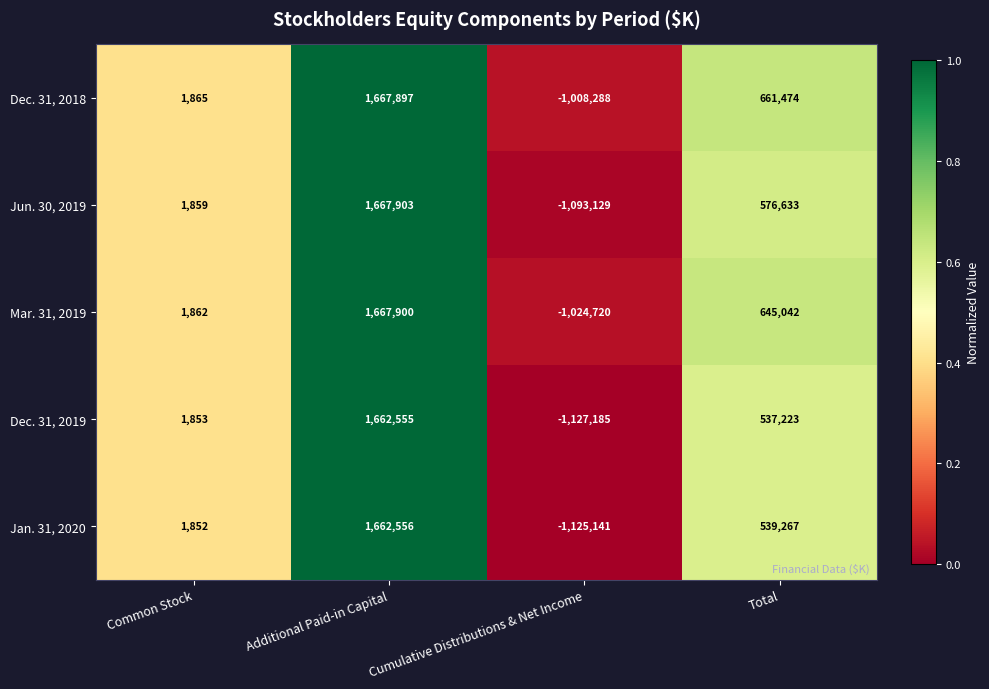

What is the sum of the Mar. 31, 2019 values at Cumulative Distributions & Net Income and Common Stock?

-1022858